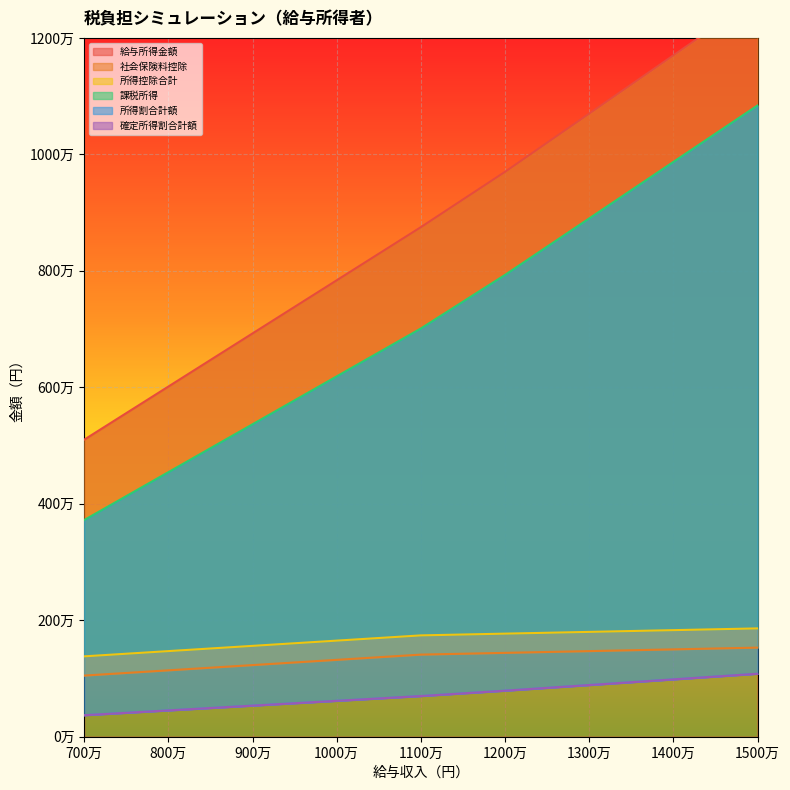

Is it true that 社会保険料控除 equals 1050000 at 700万?

True